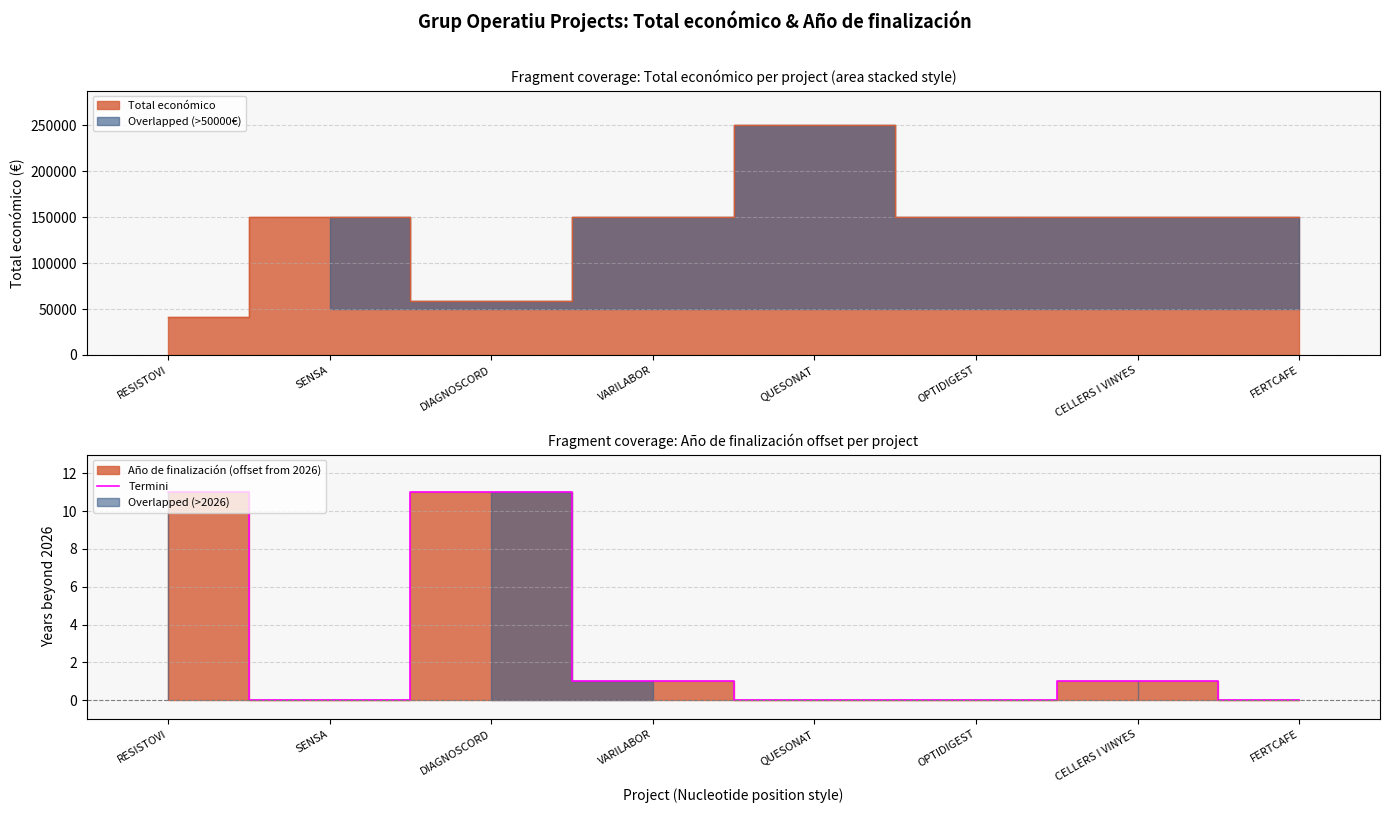

Which category has the lowest value across all series?

SENSA